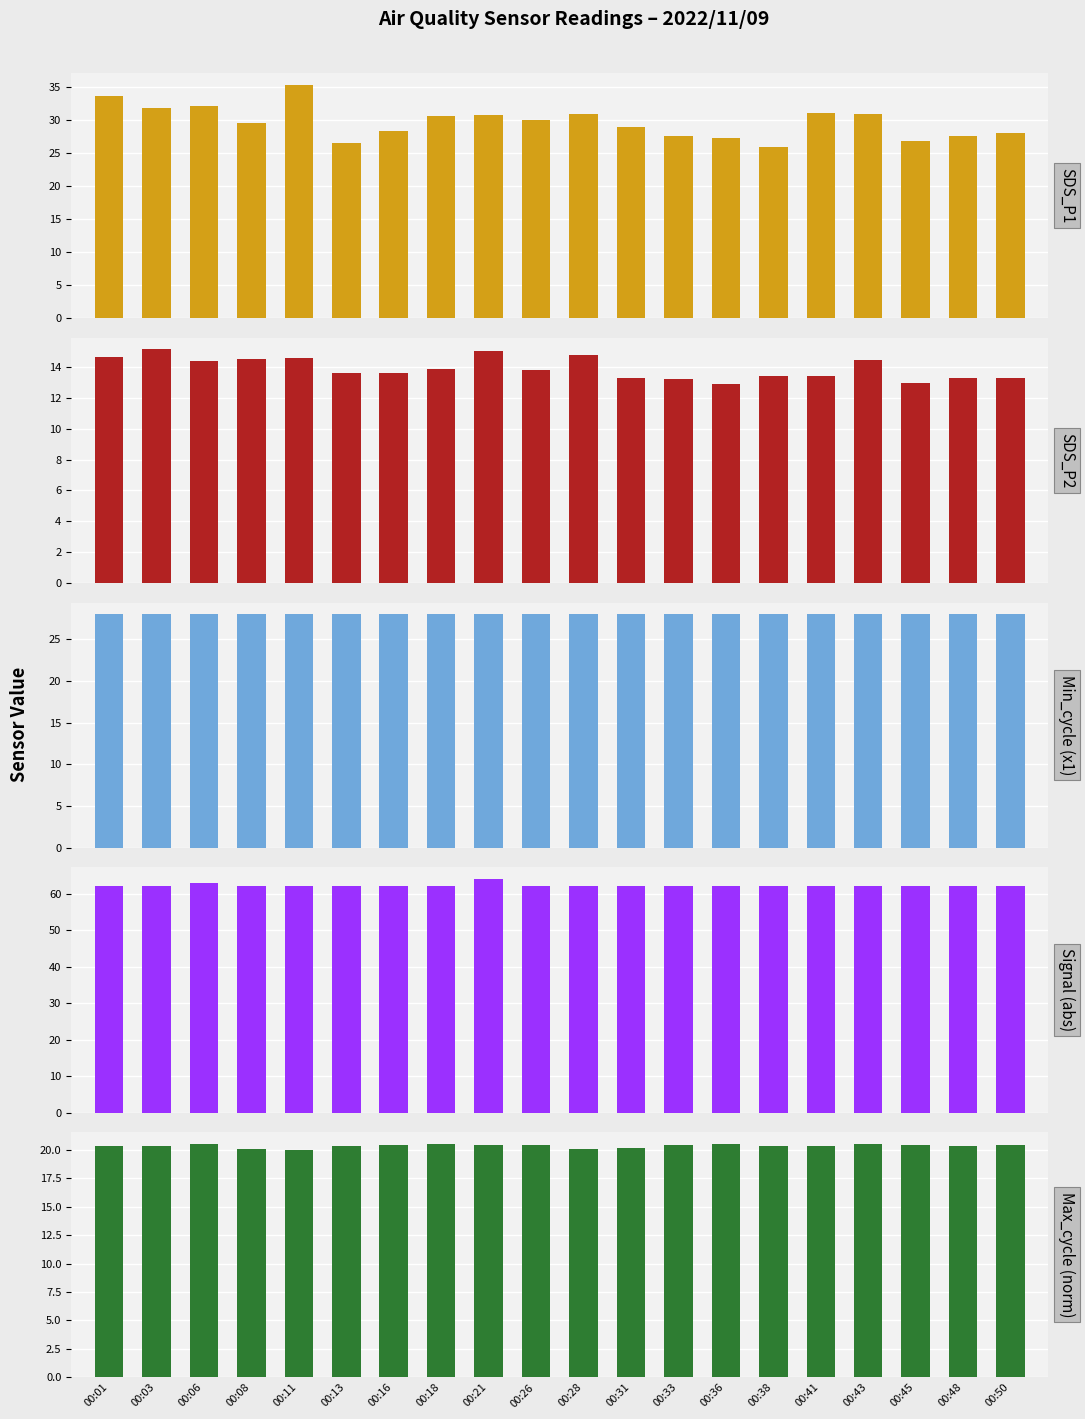

At which label is Max_cycle (norm) closest to 20?

00:11